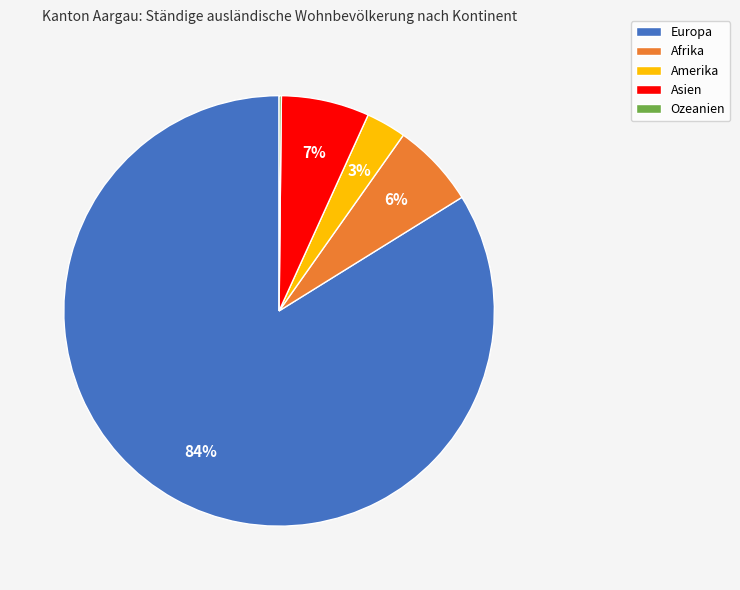

Which category accounts for the majority?

Europa